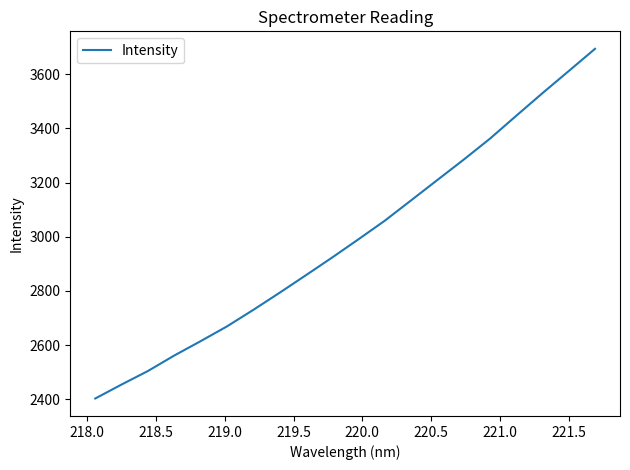

What is the smallest value displayed?

2403.1